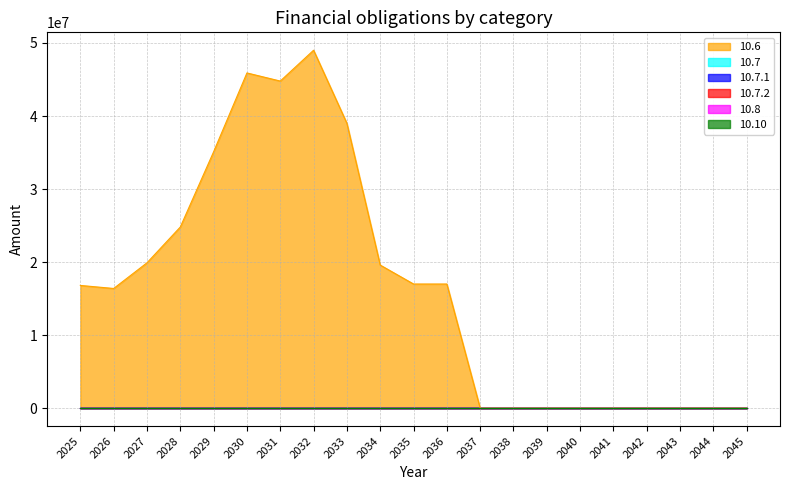

At which category is the sum across all series the highest?

2032